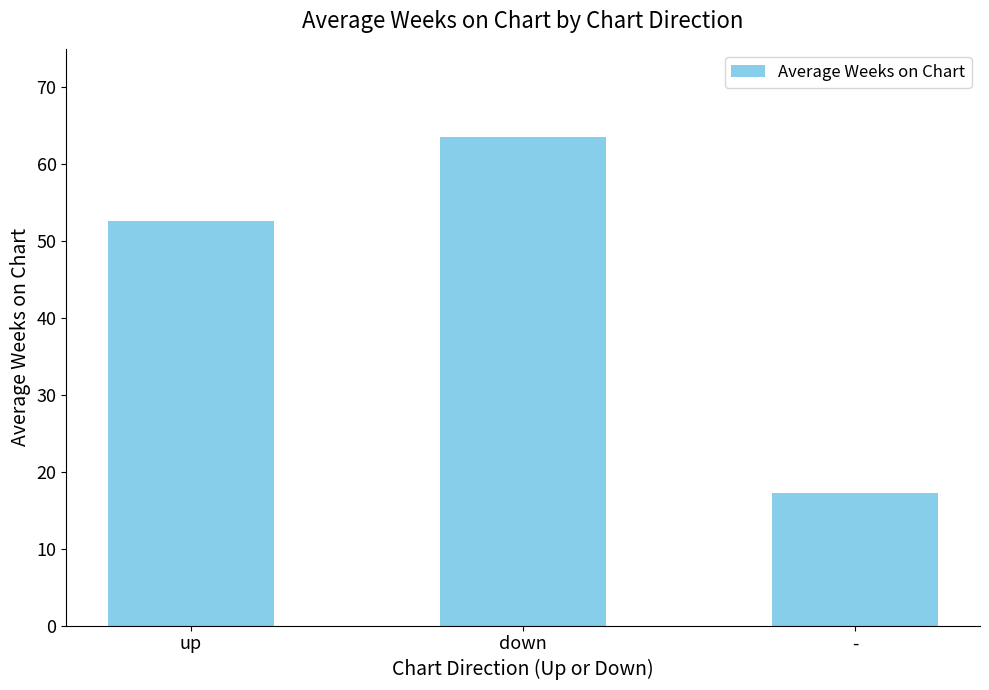

What is the average value?

44.5